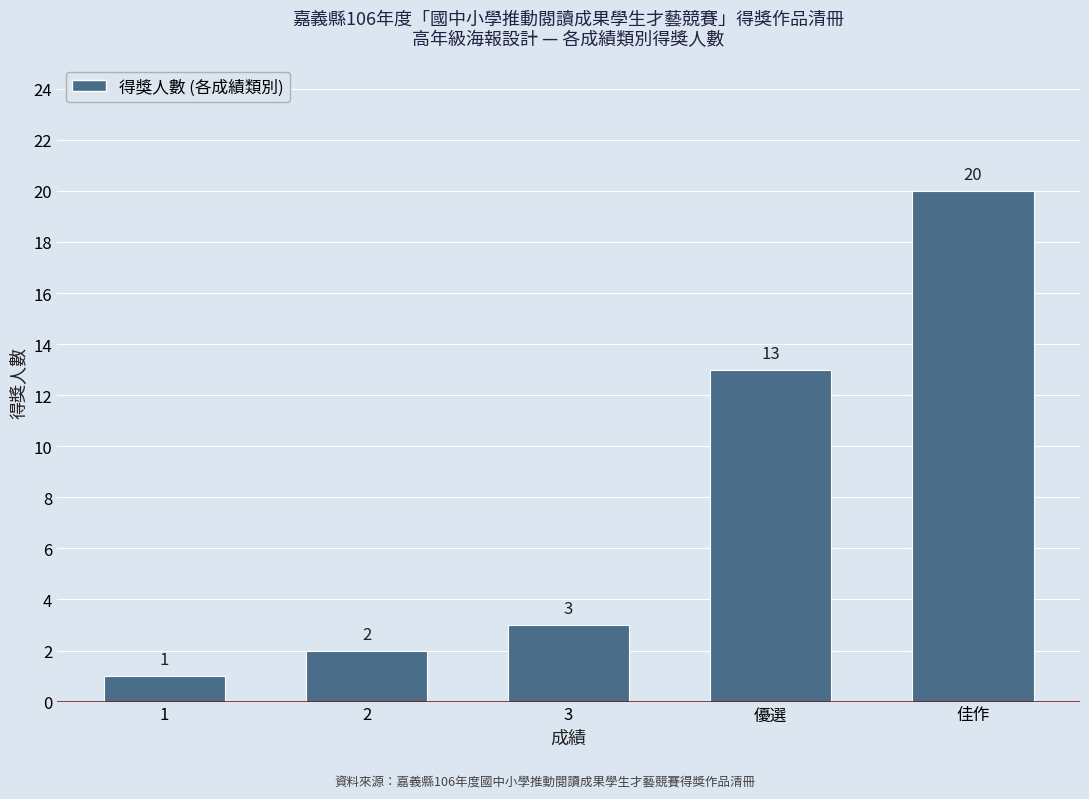

At which label is the value closest to 10?

優選